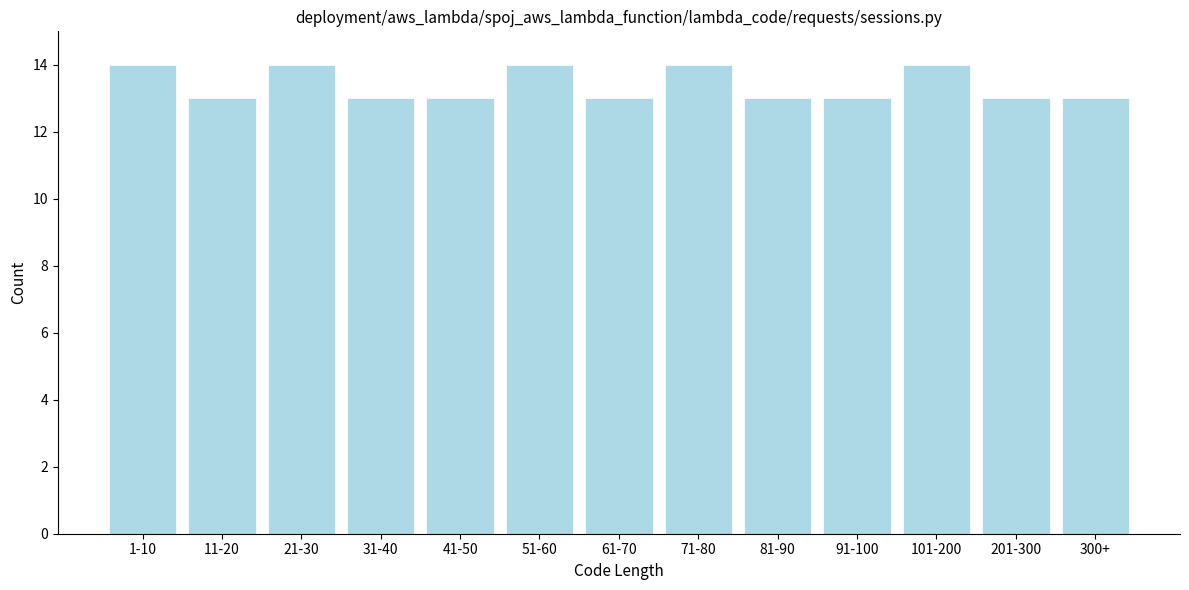

Reading right to left, list all the values displayed in this chart.

13	13	14	13	13	14	13	14	13	13	14	13	14